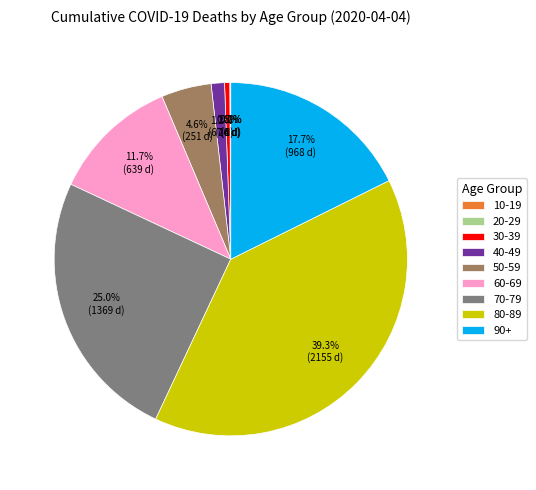

What is the largest slice in the pie chart?

80-89